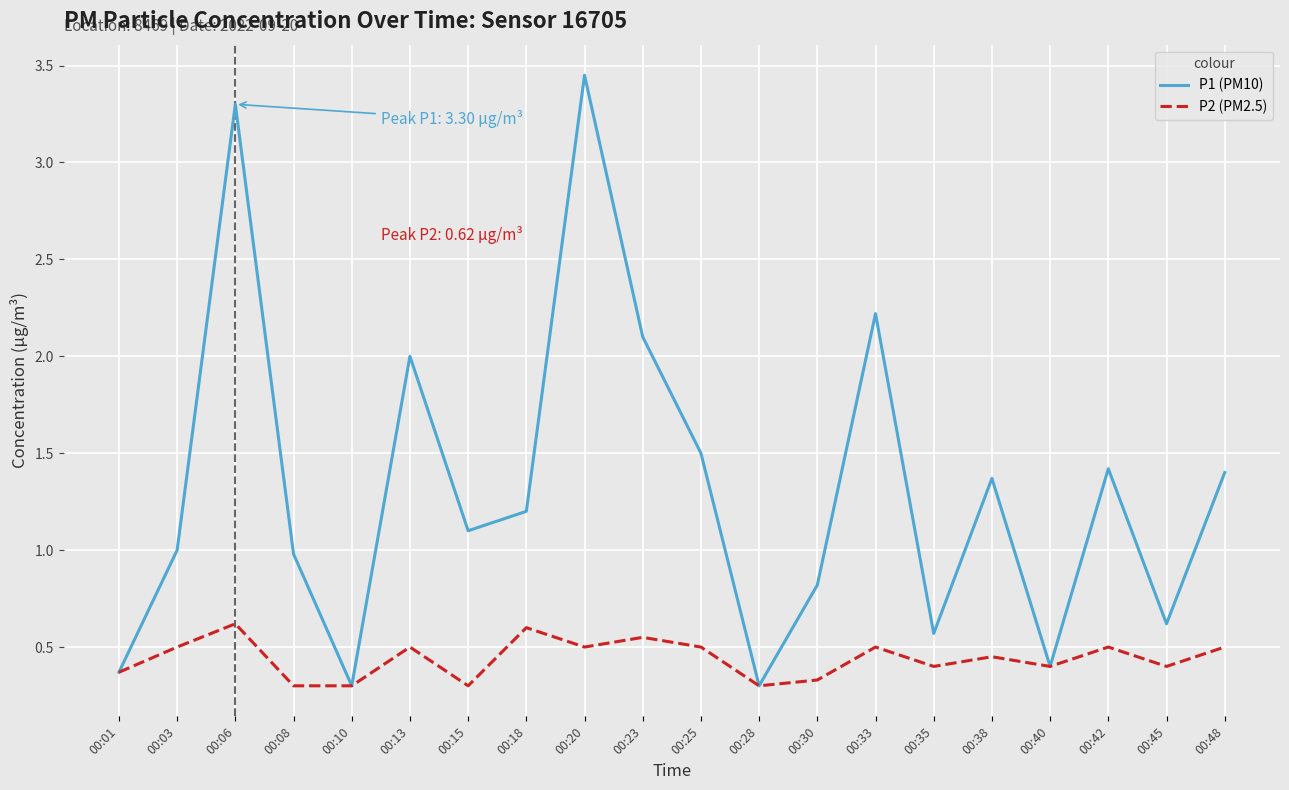

What is the total value across all series at 00:35?

1.0